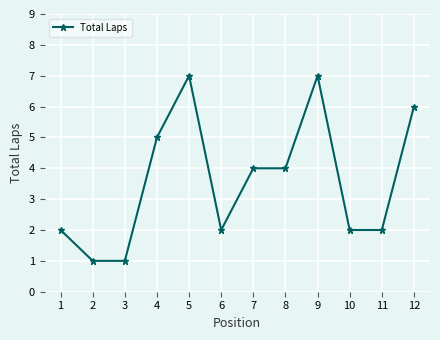

What is the value of the 12th point from the left?

6